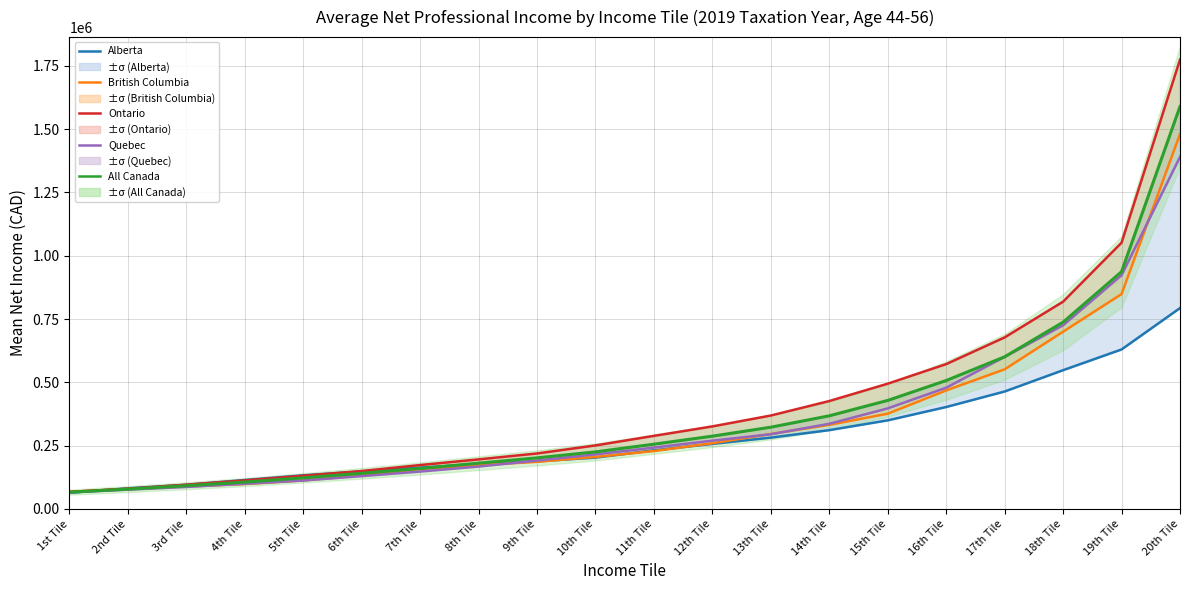

Which has a higher value, 2nd Tile or 18th Tile?

18th Tile